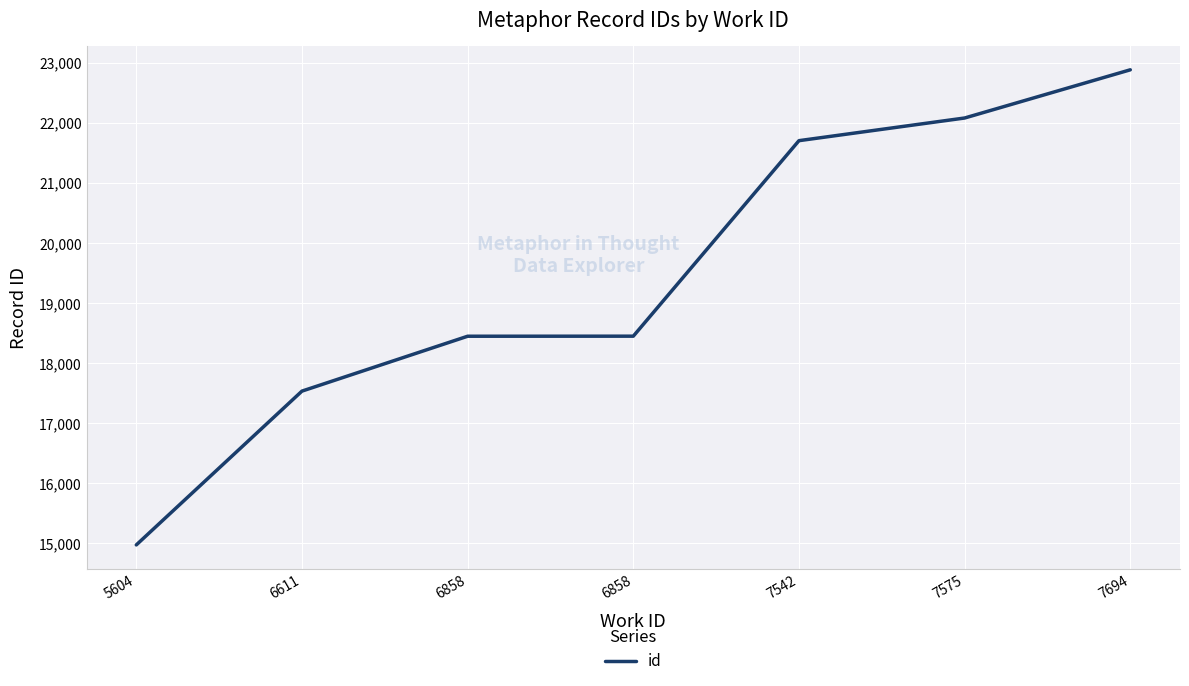

At which category does the chart reach its minimum across all series?

5604